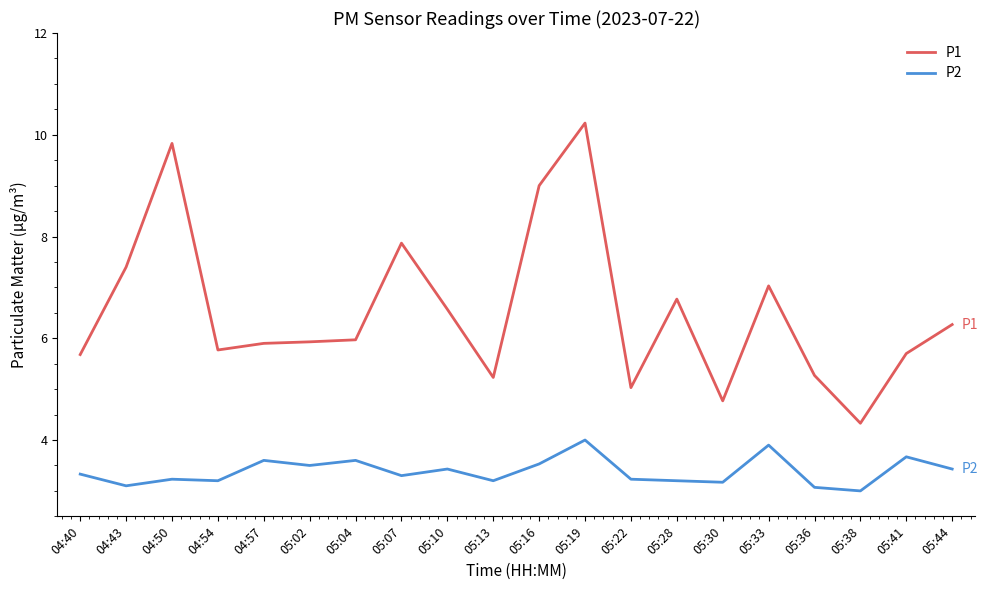

What is the maximum value for P2?

4.0